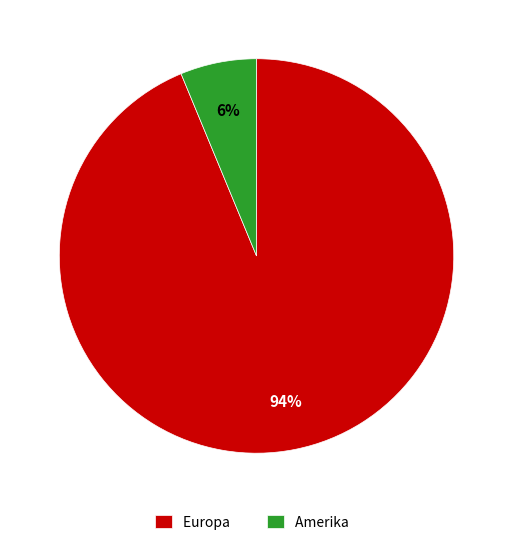

Which slice represents more than half of the pie?

Europa